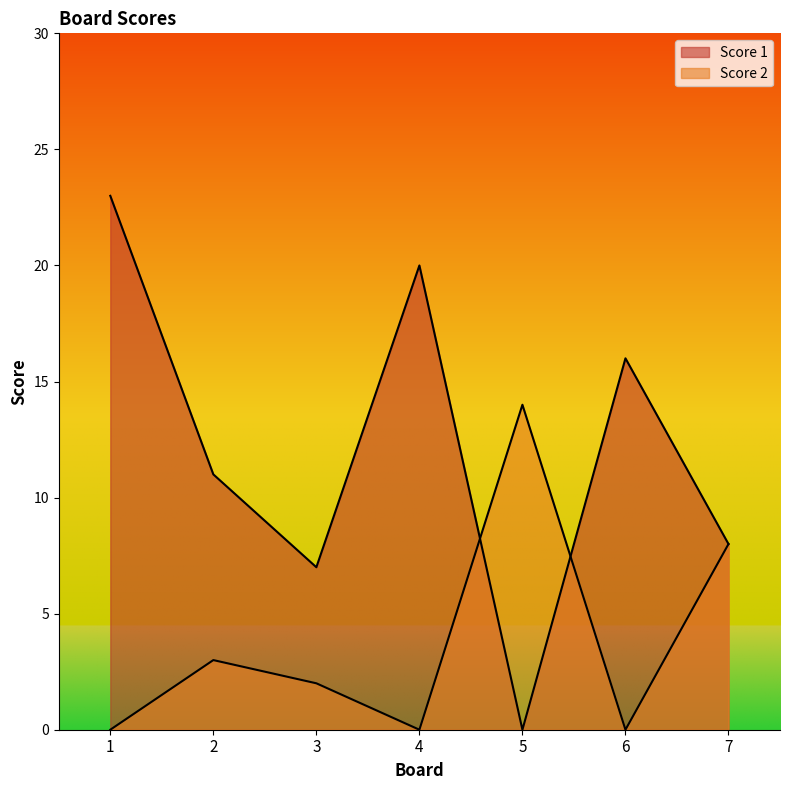

The value of Score 2 at 6 is 0. True or false?

True